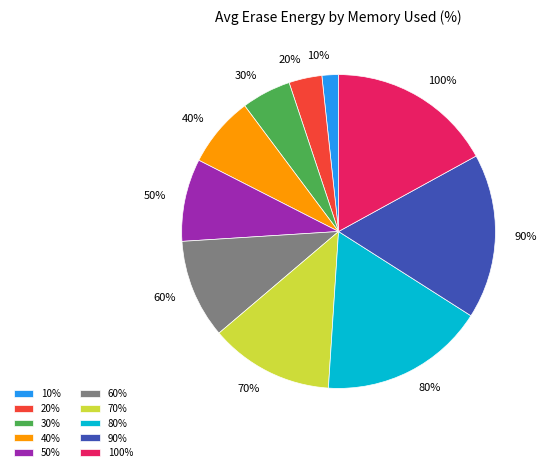

How many slices are in this pie chart?

10